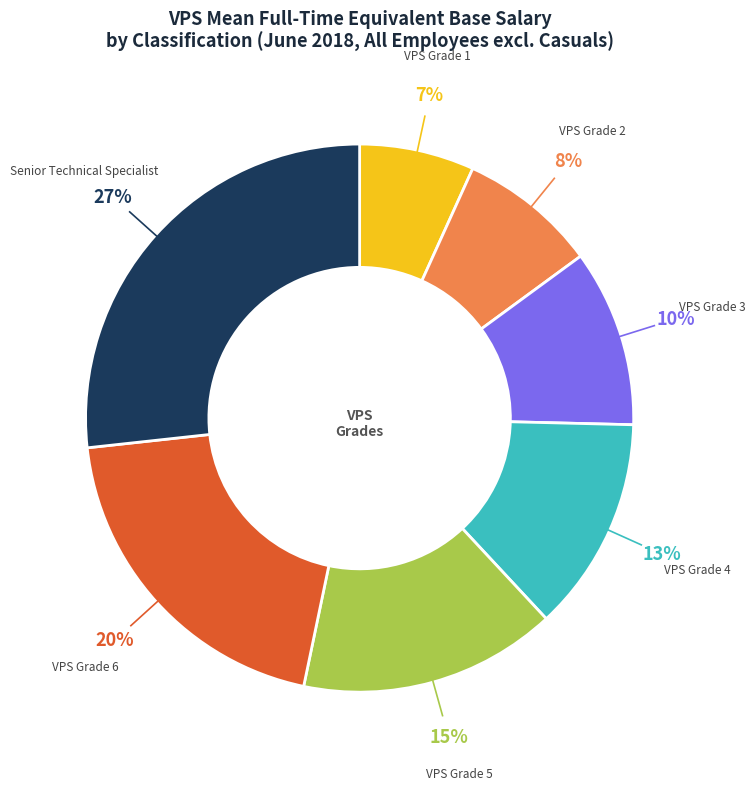

To the nearest percent, what is the difference between the largest and smallest slice percentages?

20%